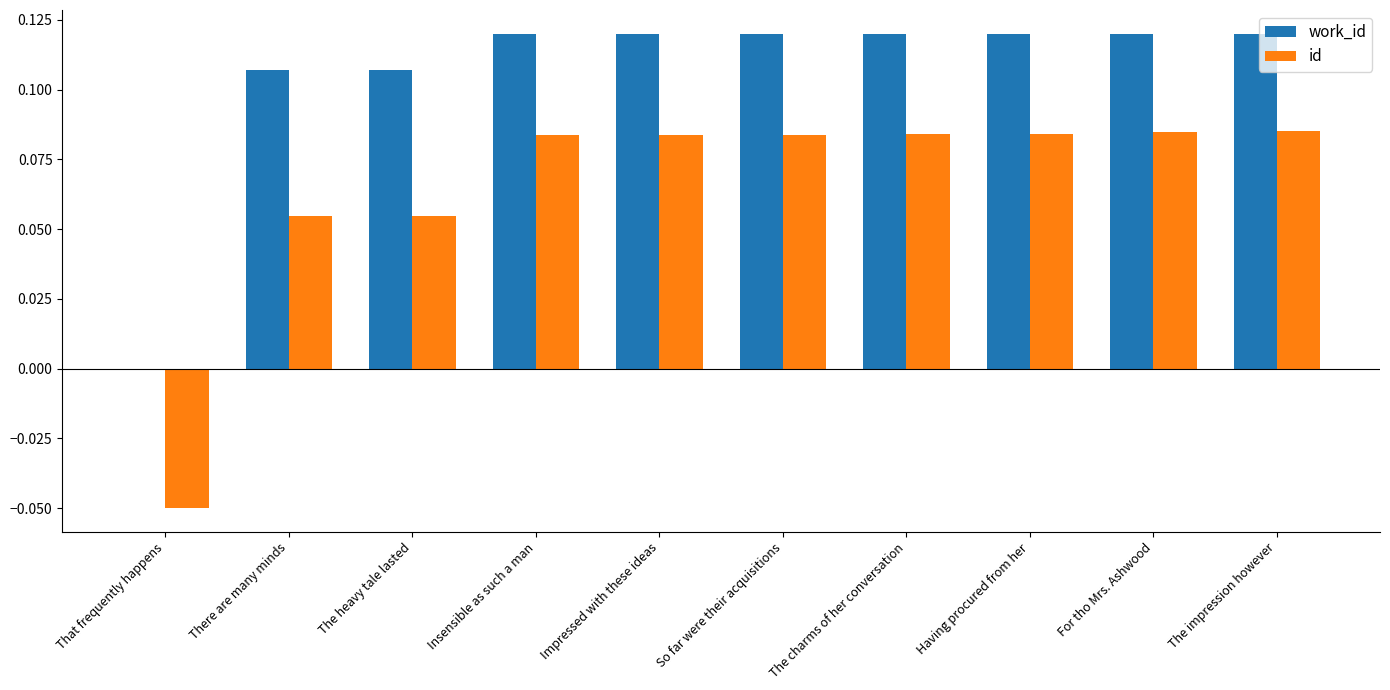

Which series has the largest total across all categories?

work_id